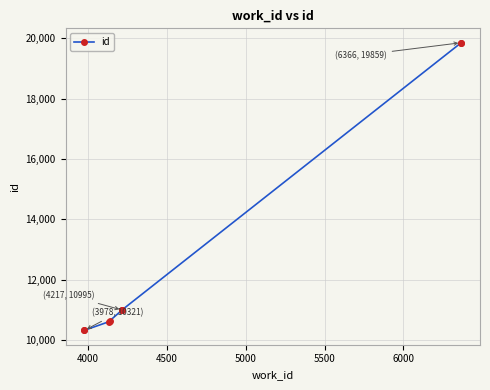

The value at 5500 is 17597. True or false?

False